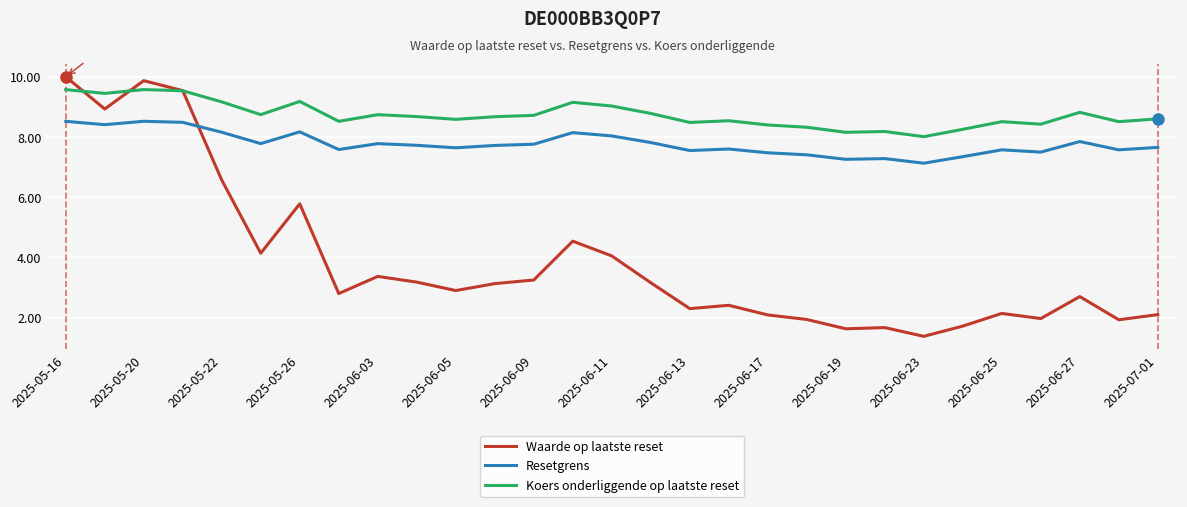

List the series in order of their peak value, highest first.

Waarde op laatste reset, Koers onderliggende op laatste reset, Resetgrens